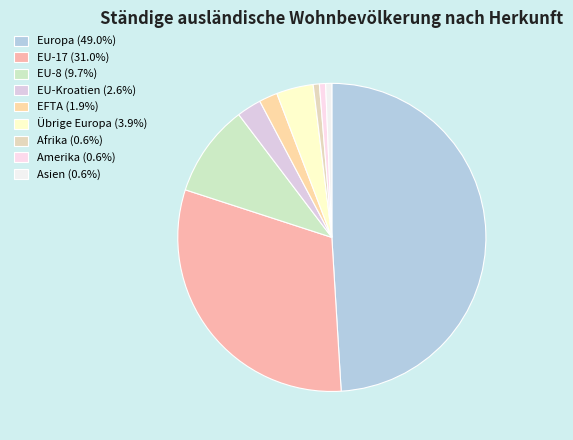

Which slice is the largest?

Europa